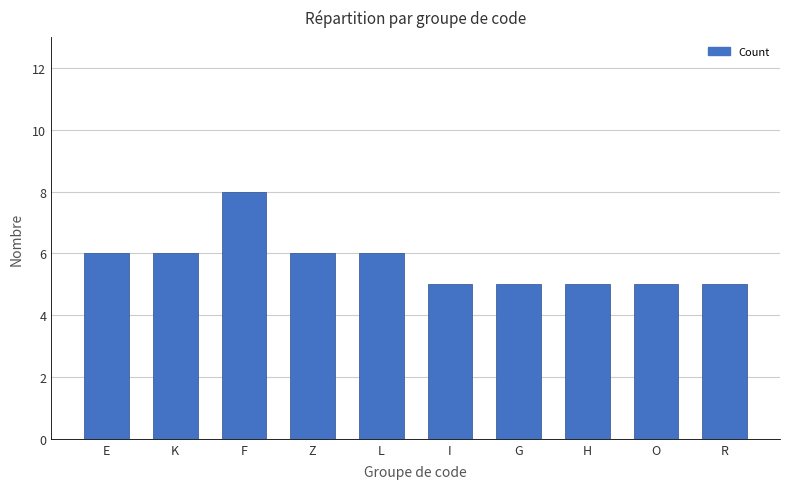

The value at K is 10. True or false?

False